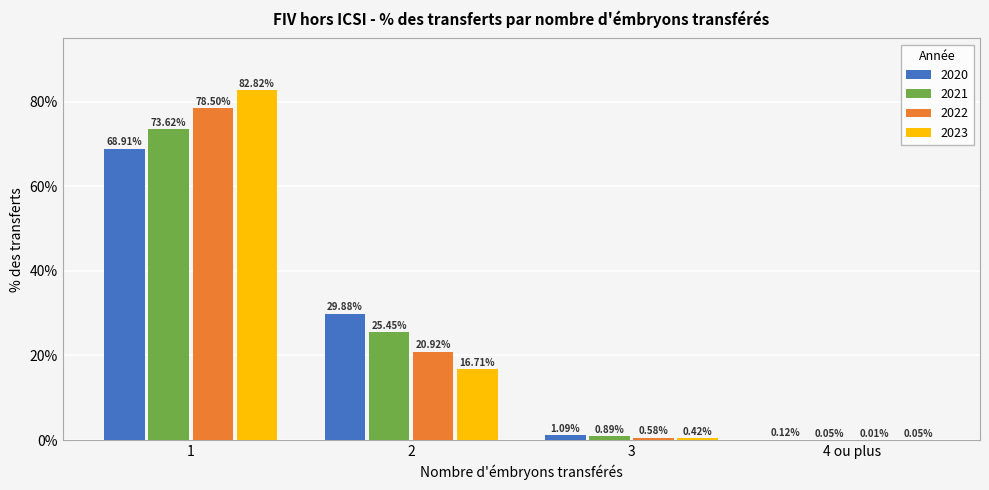

What is the sum of the 2022 values at 1 and 4 ou plus?

78.5